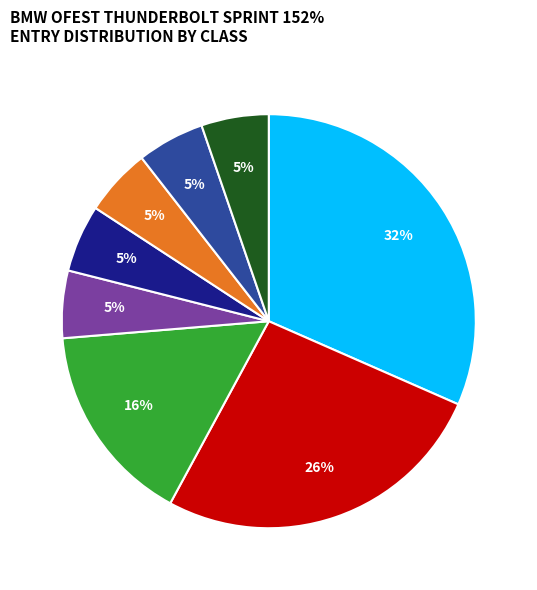

How many segments does this pie chart have?

8